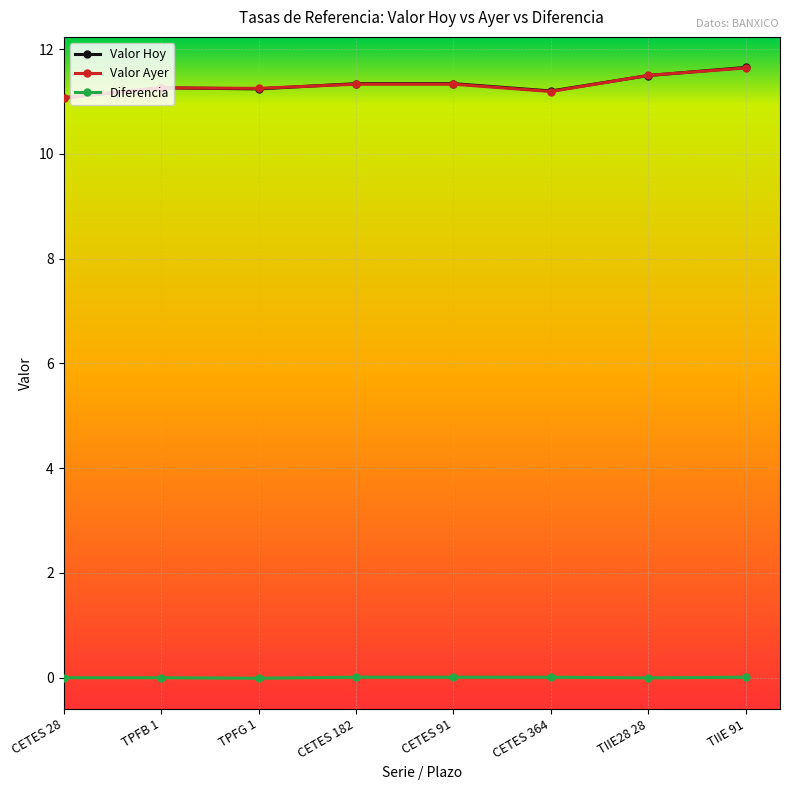

Count the number of categories in the chart.

8